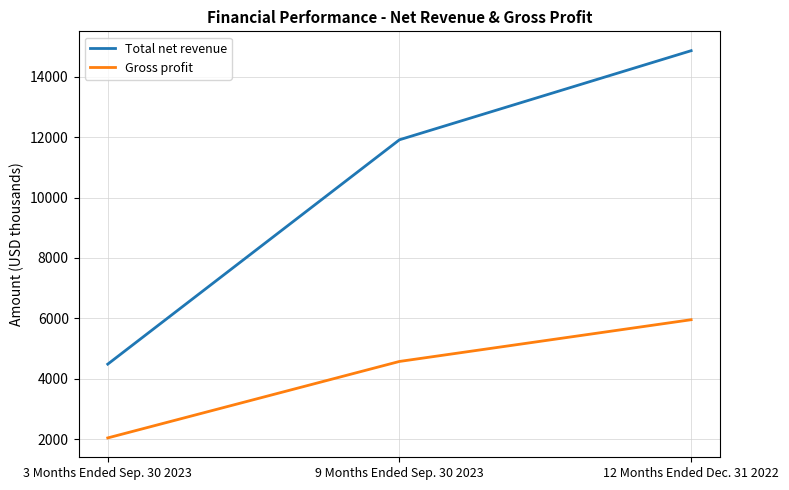

What is the difference between the maximum and minimum values in the Gross profit series?

3917